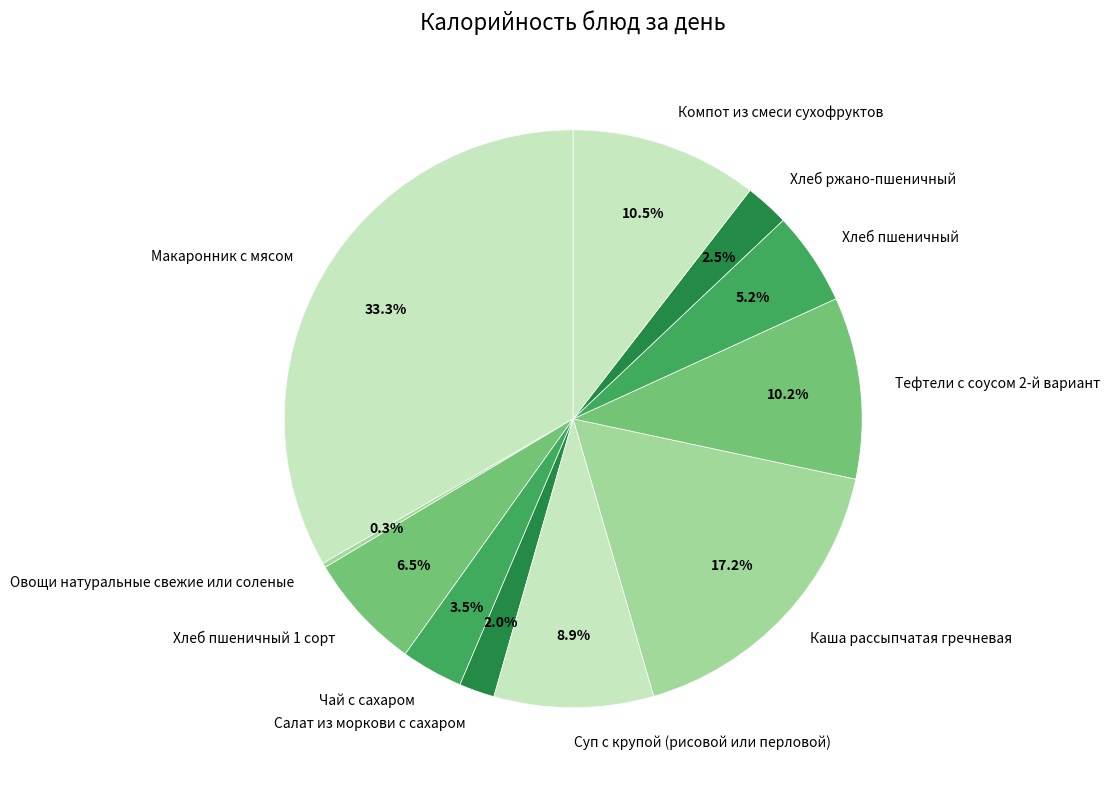

The Суп с крупой (рисовой или перловой) slice represents 17% of the pie. True or false?

False